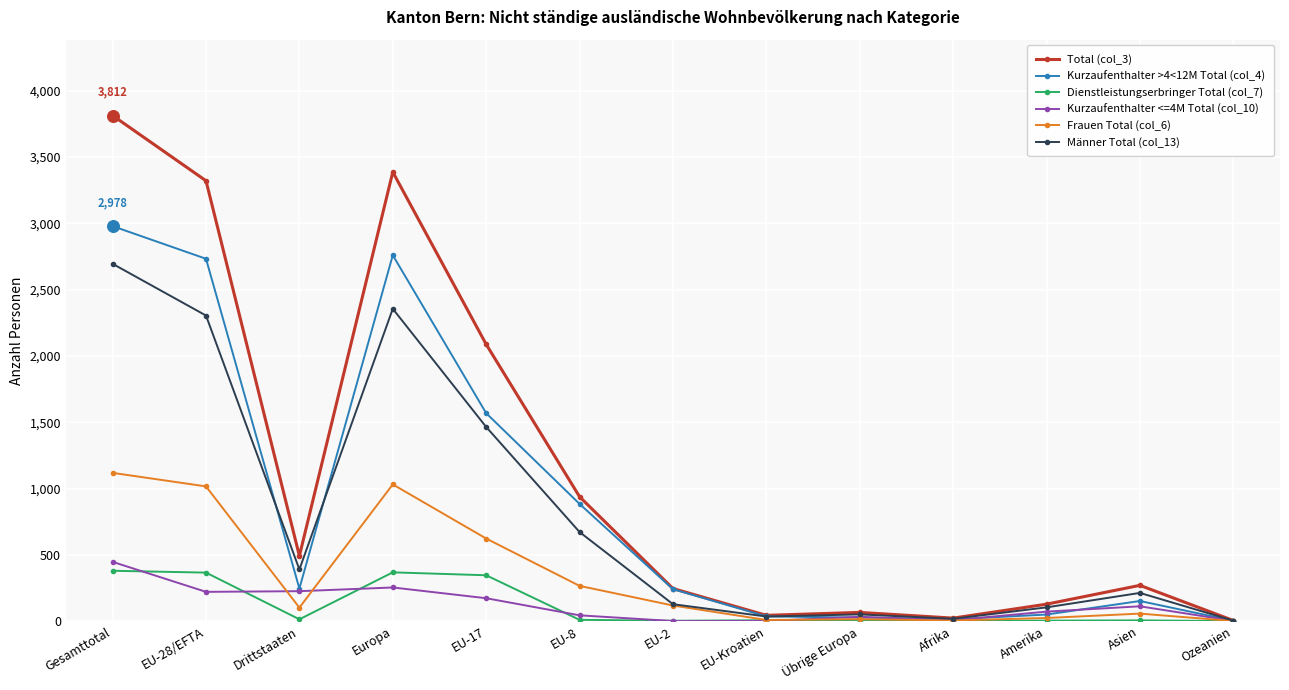

At how many categories does at least one series exceed 1645?

4